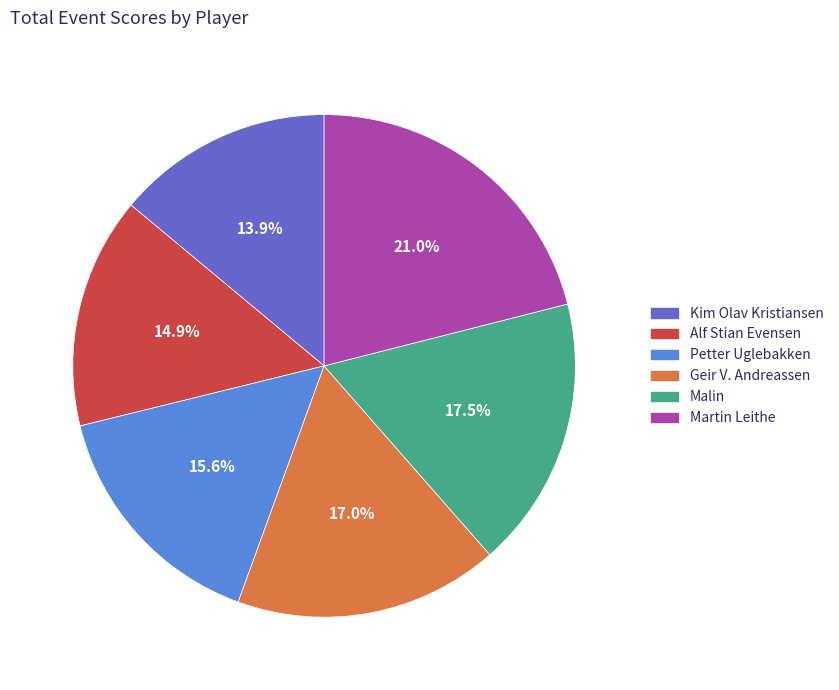

The Petter Uglebakken slice represents 16% of the pie. True or false?

True